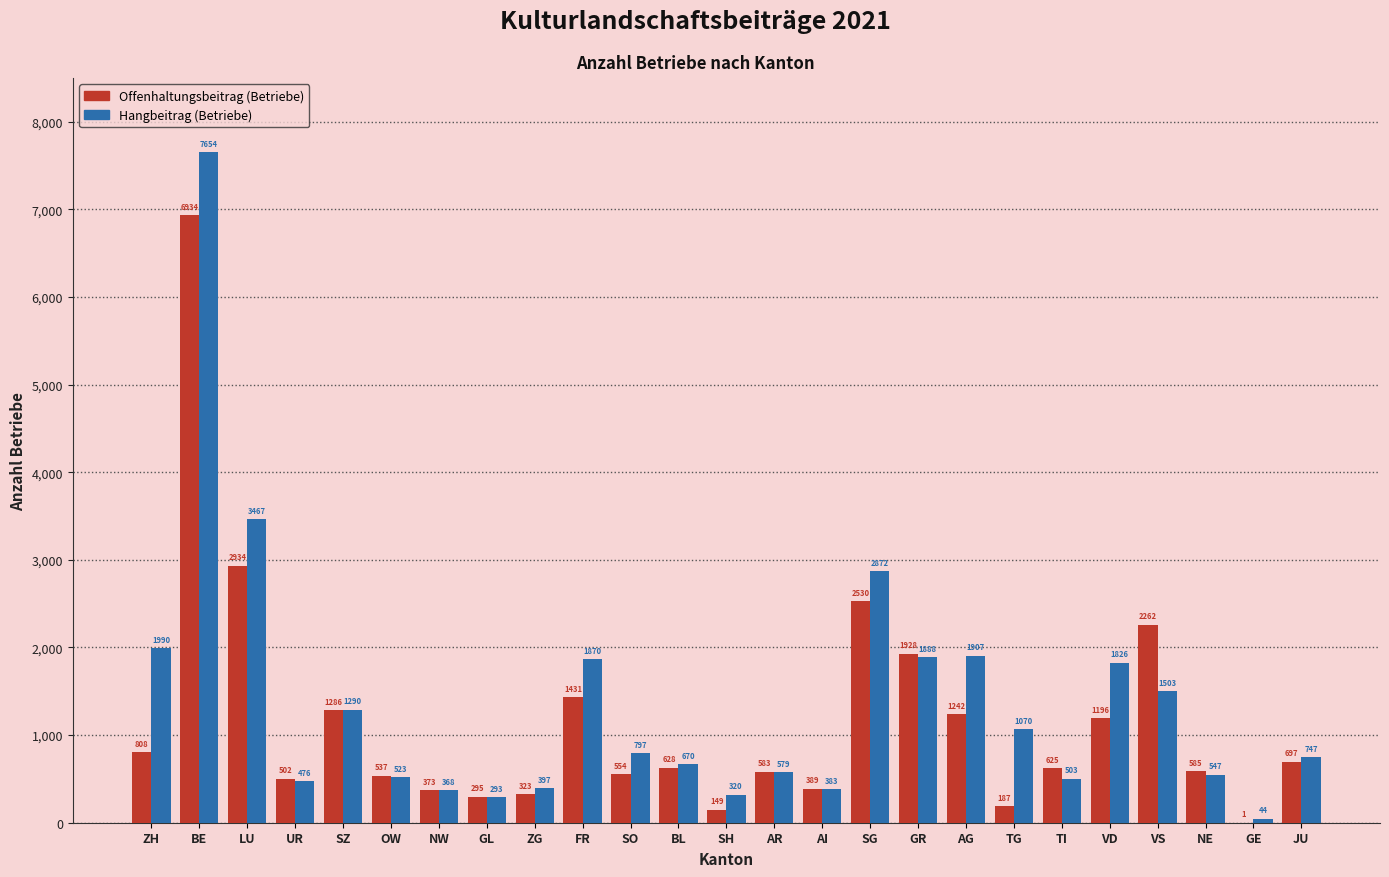

Reading left to right, what are all the values shown in this chart?

Offenhaltungsbeitrag (Betriebe): ZH=808	BE=6934	LU=2934	UR=502	SZ=1286	OW=537	NW=373	GL=295	ZG=323	FR=1431	SO=554	BL=628	SH=149	AR=583	AI=389	SG=2530	GR=1928	AG=1242	TG=187	TI=625	VD=1196	VS=2262	NE=585	GE=1	JU=697
Hangbeitrag (Betriebe): ZH=1990	BE=7654	LU=3467	UR=476	SZ=1290	OW=523	NW=368	GL=293	ZG=397	FR=1870	SO=797	BL=670	SH=320	AR=579	AI=383	SG=2872	GR=1888	AG=1907	TG=1070	TI=503	VD=1826	VS=1503	NE=547	GE=44	JU=747